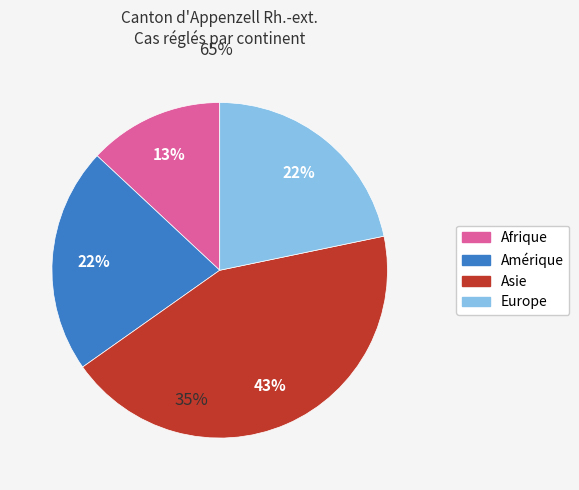

Which category has the biggest portion of the pie?

Asie